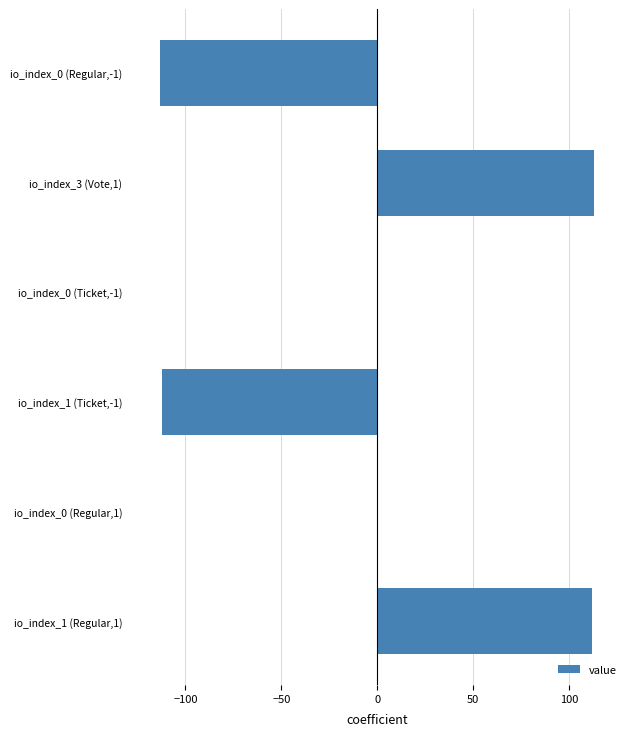

What is the greatest value displayed?

113.1